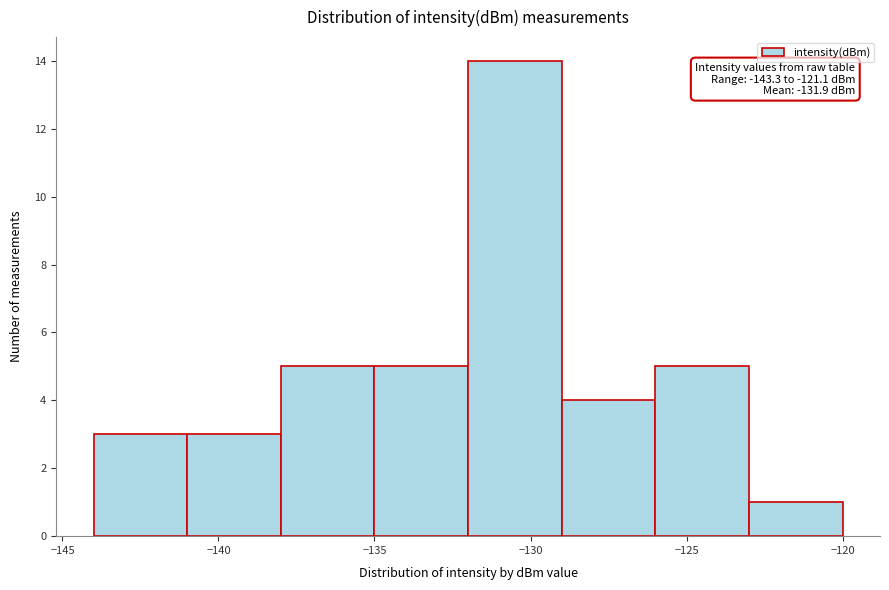

Which range on the x-axis has the tallest bar?

-132 to -129